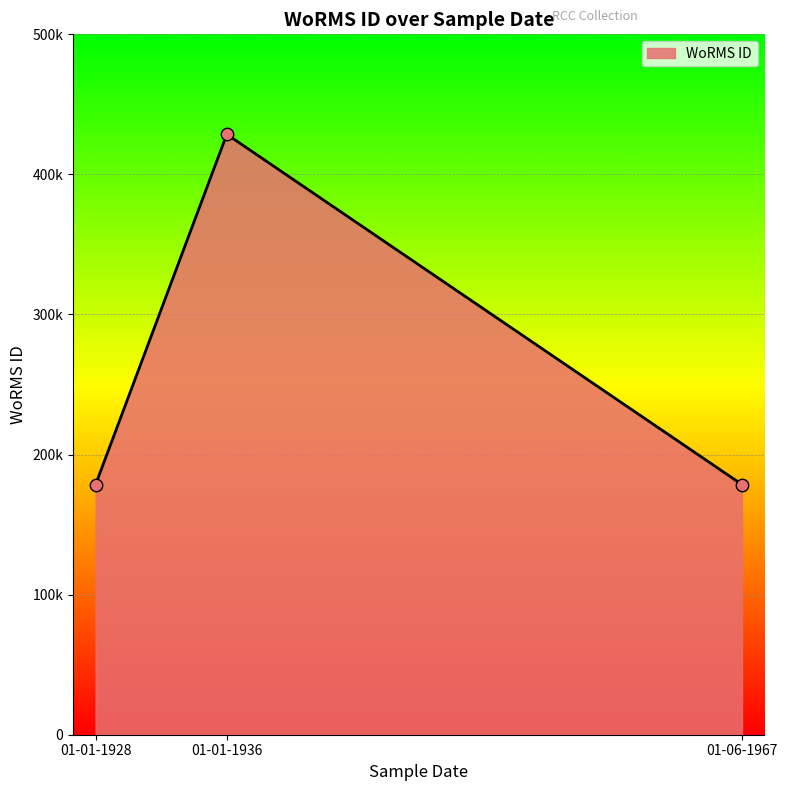

What is the ratio of the value at 01-06-1967 to the value at 01-01-1928?

1.0